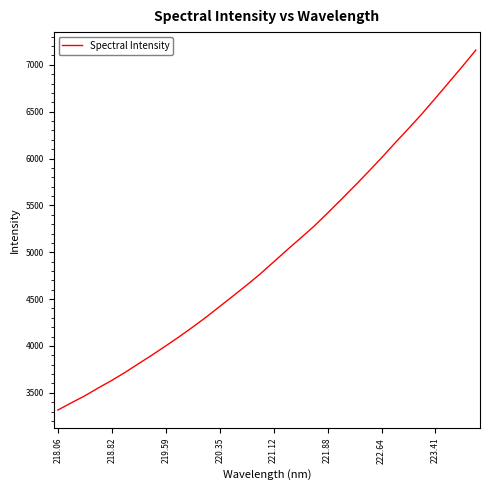

What is the greatest value displayed?

7157.3